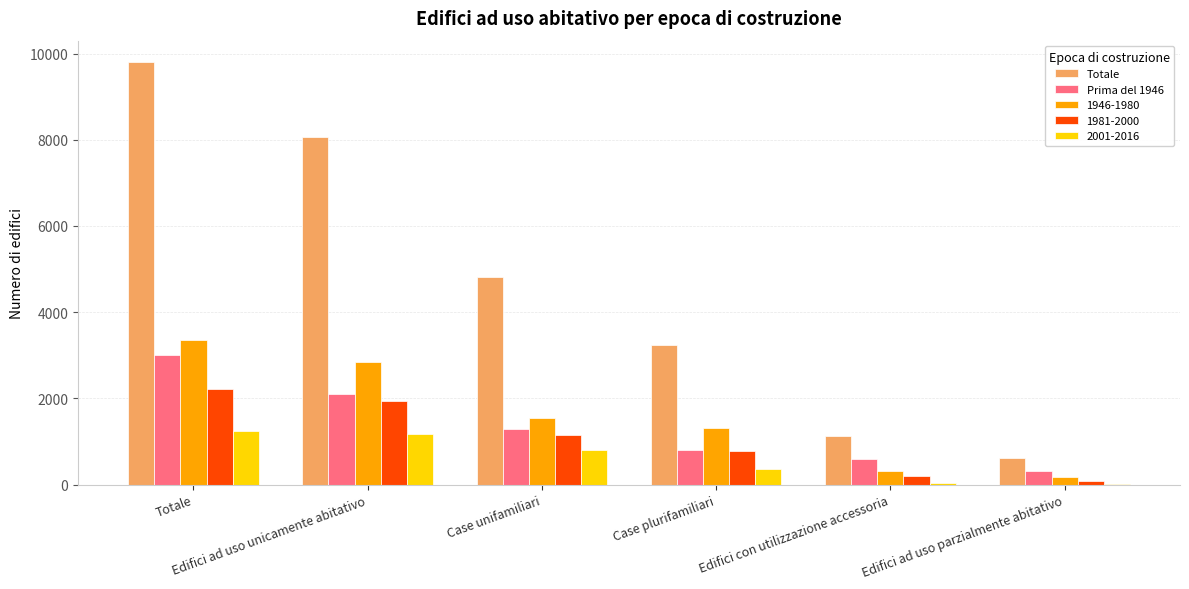

The value of Totale at Case plurifamiliari is 5709. True or false?

False